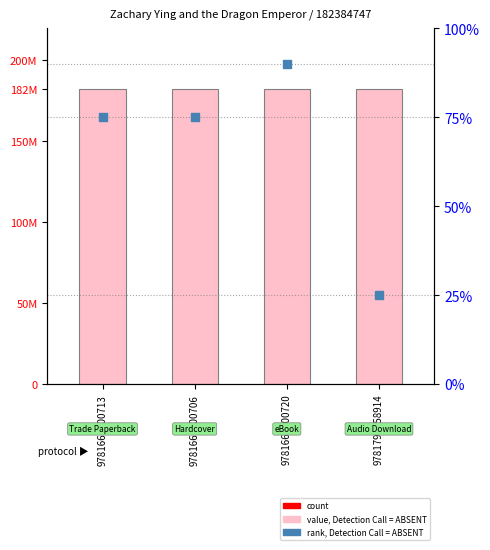

Which series contains the lowest Y value?

rank, Detection Call = ABSENT